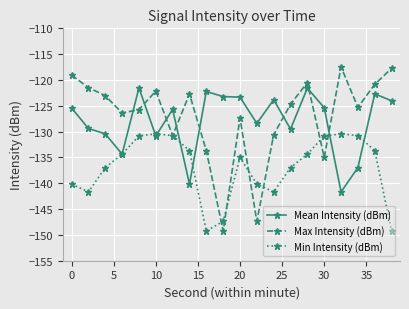

What is the maximum value for Max Intensity (dBm)?

-117.5